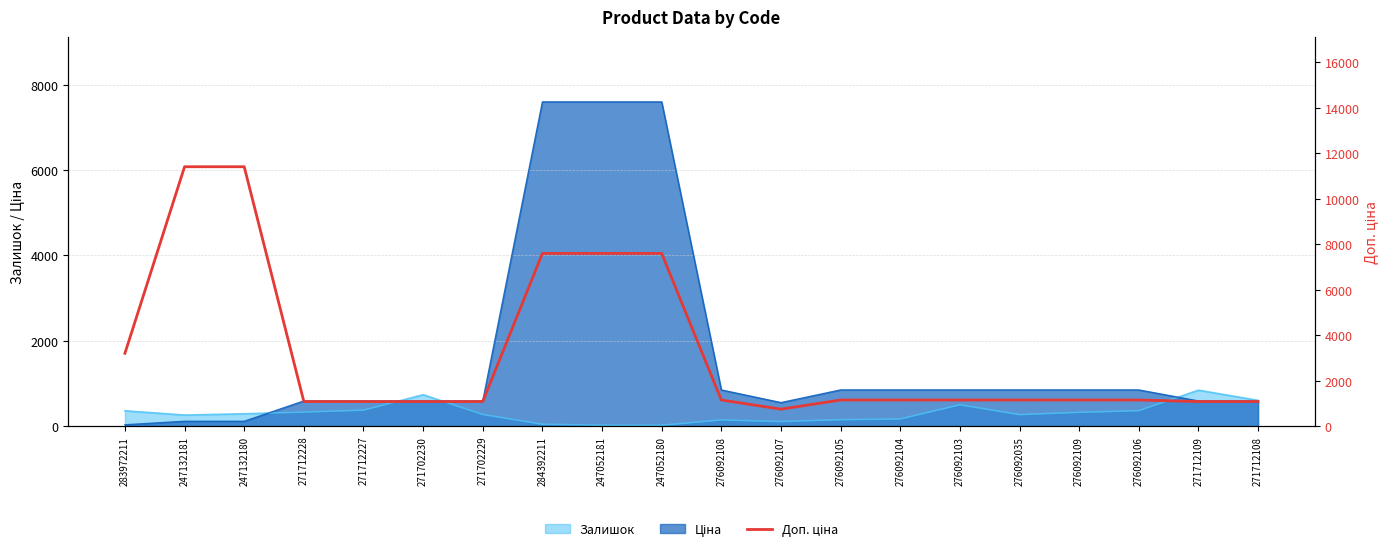

Which category has the lowest value across all series?

276092107